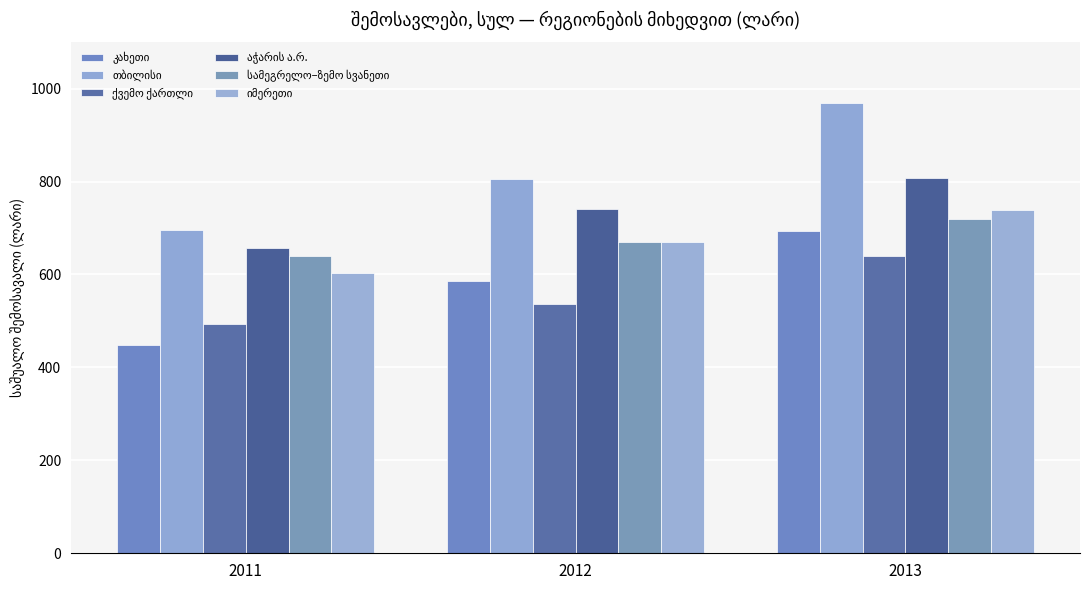

Count the number of data series in this chart.

6